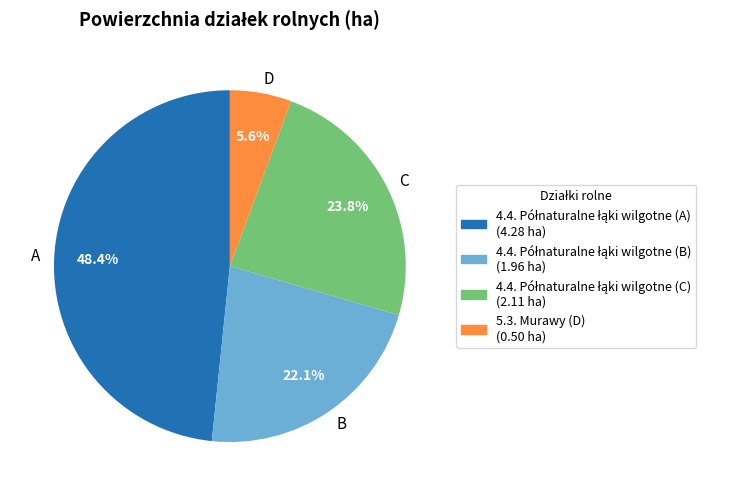

Between C and A, which is larger?

A